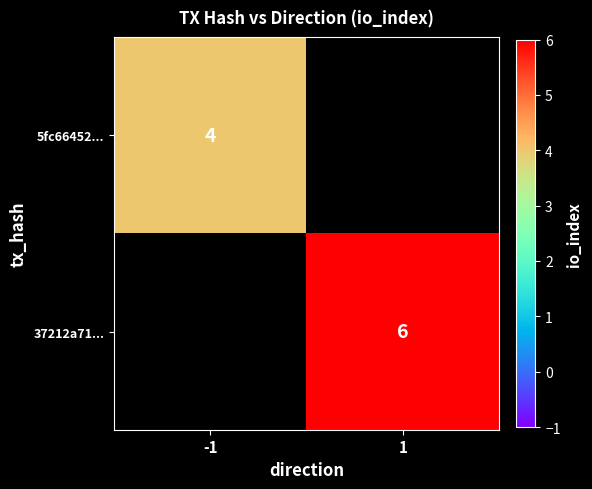

What is the greatest value displayed?

6.0